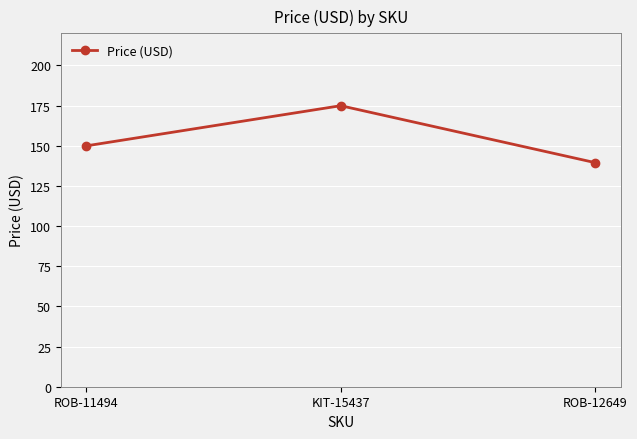

What is the ratio of the value at ROB-11494 to the value at ROB-12649?

1.1